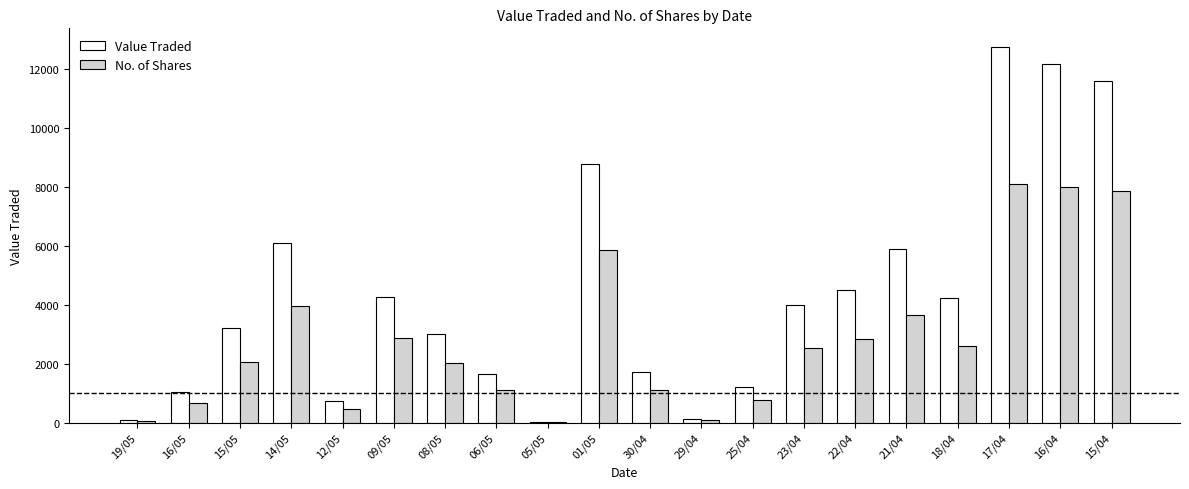

Are the bars grouped side by side (vs. stacked)?

Yes